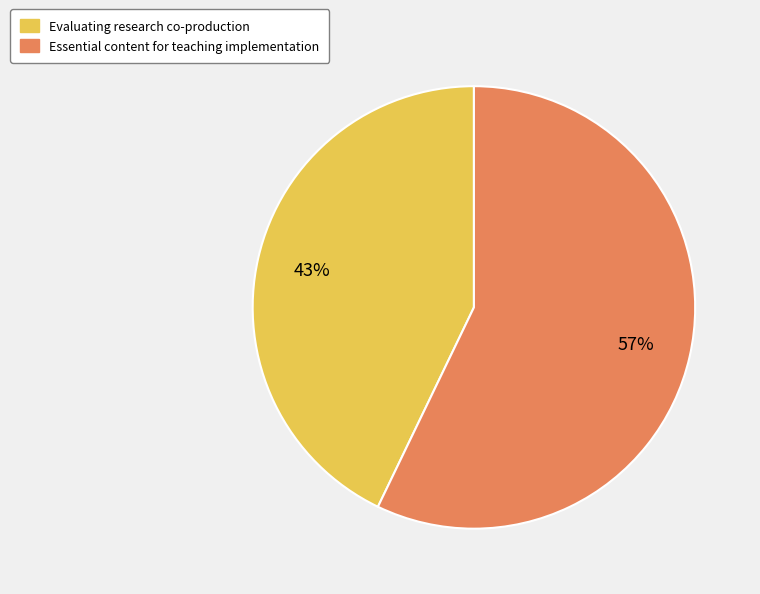

True or false: Evaluating research co-production accounts for 30% of the total.

False